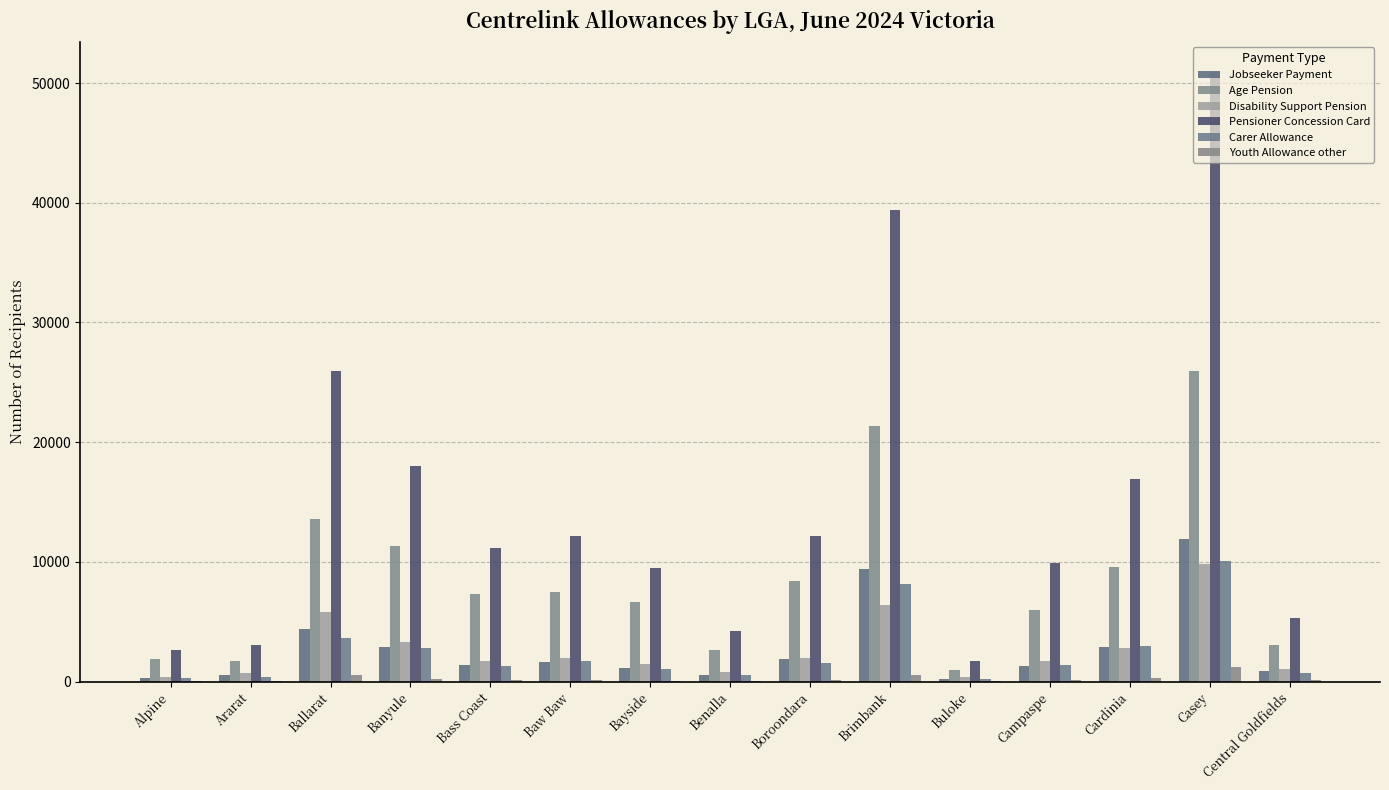

What is the difference between the maximum and minimum values in the Youth Allowance other series?

1215